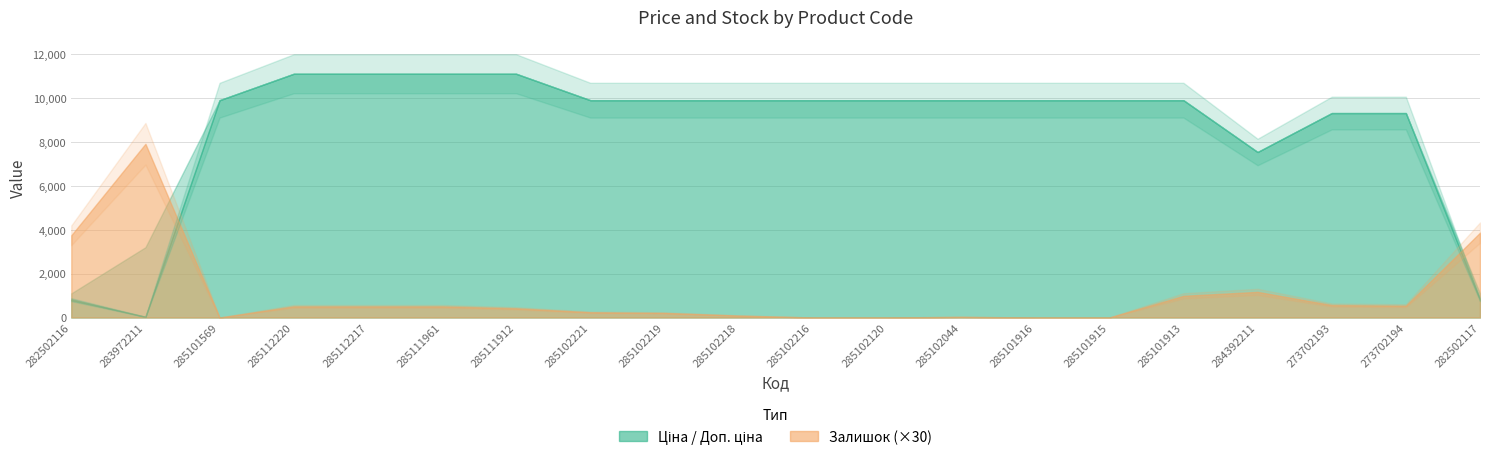

Rank the series at 273702194 from highest to lowest value.

Ціна, Доп. ціна, Залишок